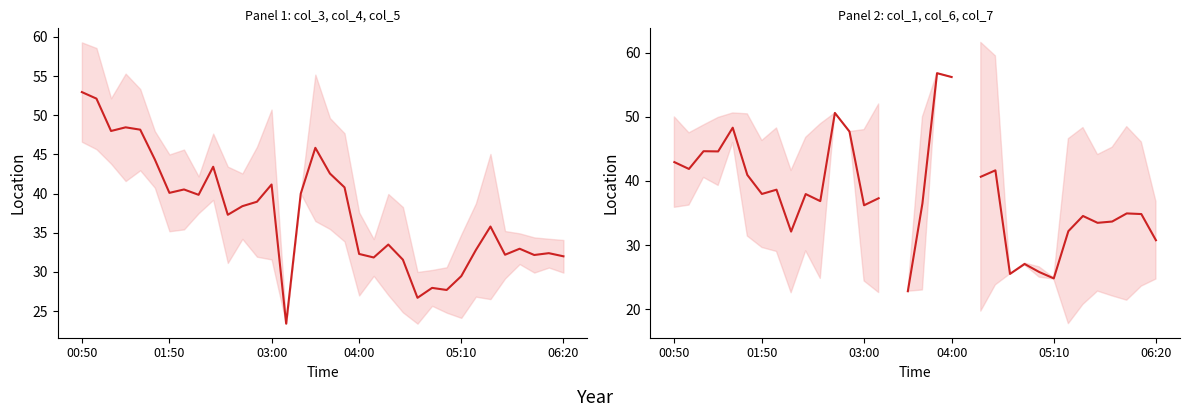

Does the chart display data point markers on the line(s)?

No